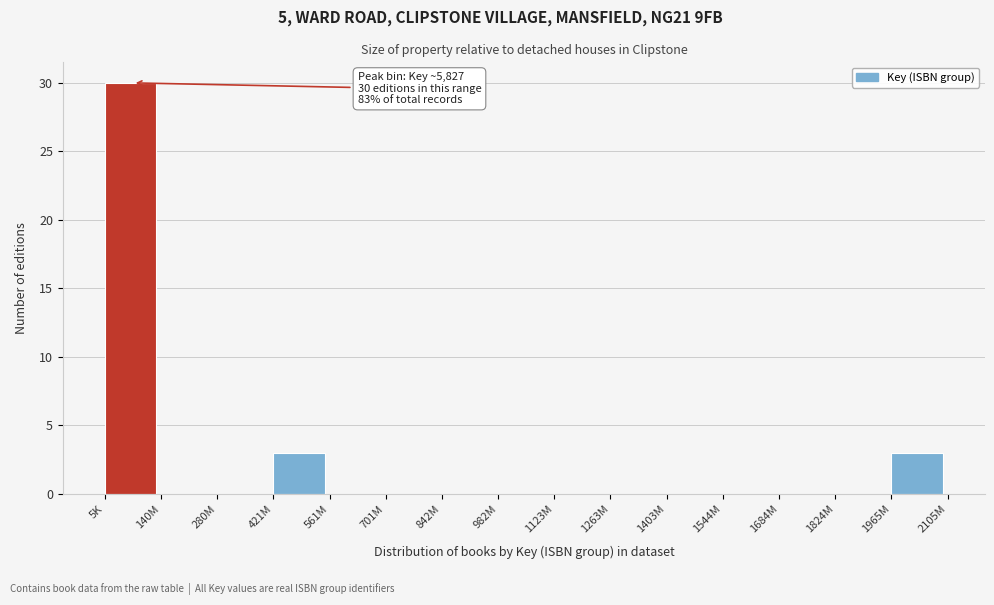

Reading left to right, what are all the values shown in this chart?

5K=30	140M=0	280M=0	421M=3	561M=0	701M=0	842M=0	982M=0	1123M=0	1263M=0	1403M=0	1544M=0	1684M=0	1824M=0	1965M=3